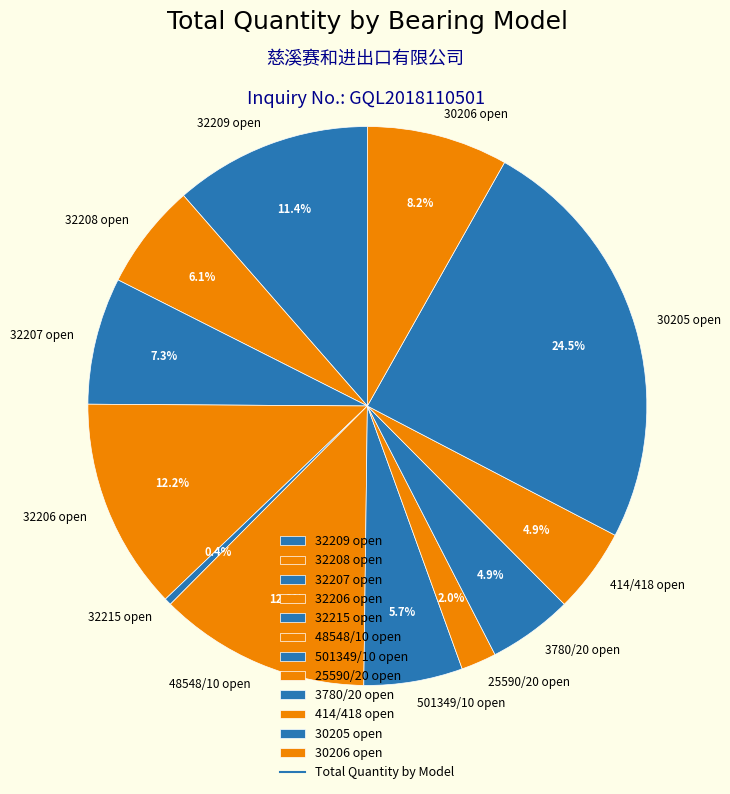

Does 30205 open account for over 50% of the chart?

No